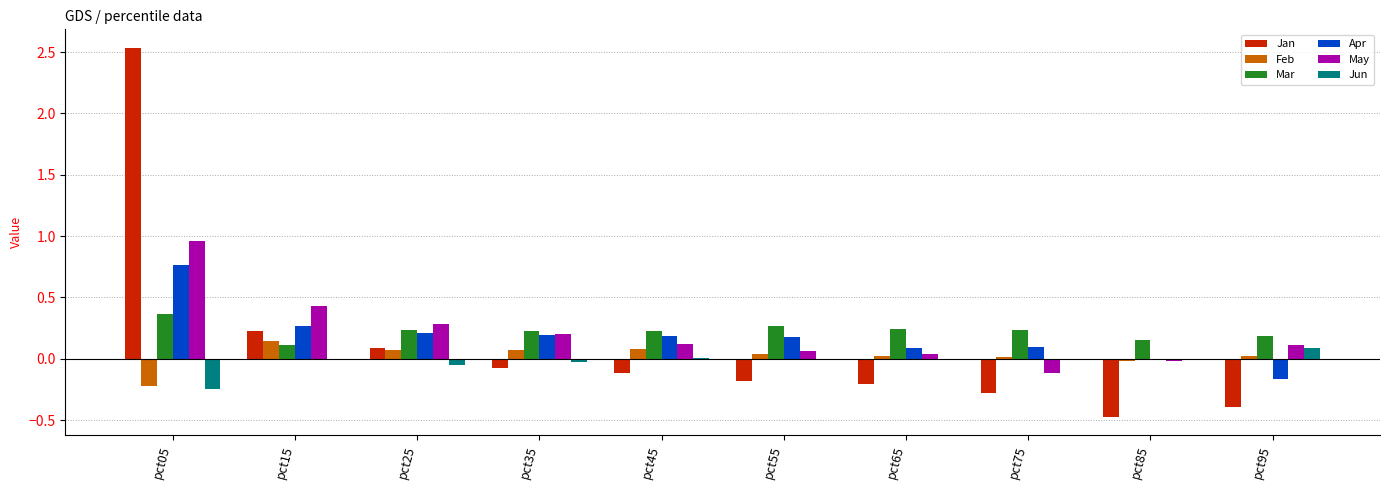

Is the value of Jan at pct85 greater than the value of Mar at pct75?

No